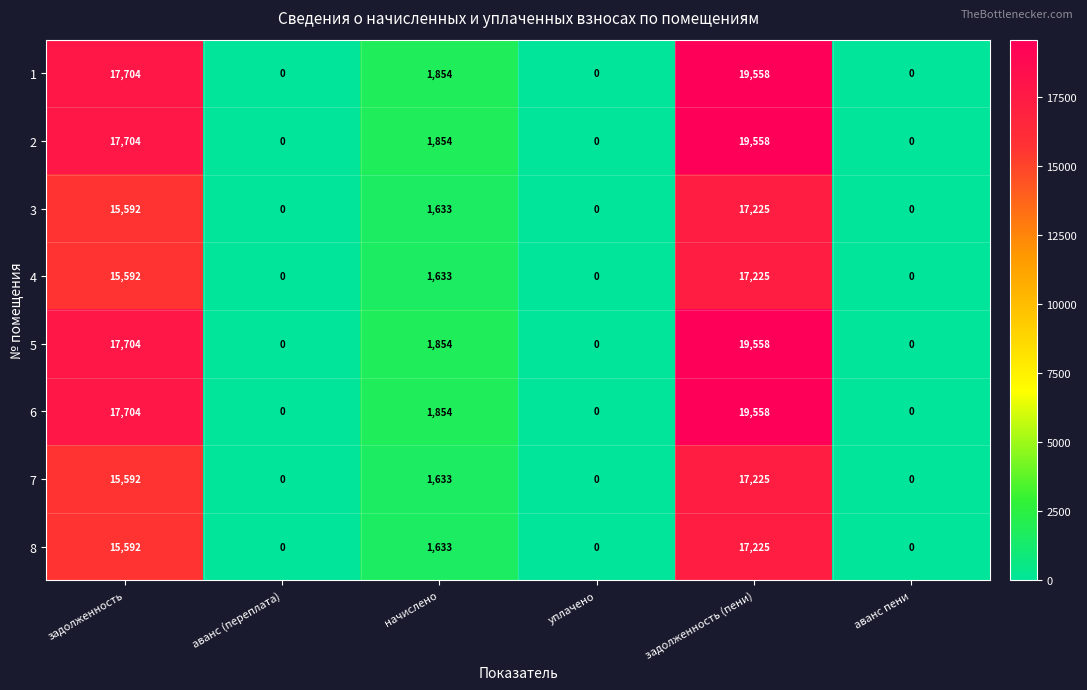

At which label is 4 closest to 8612?

начислено